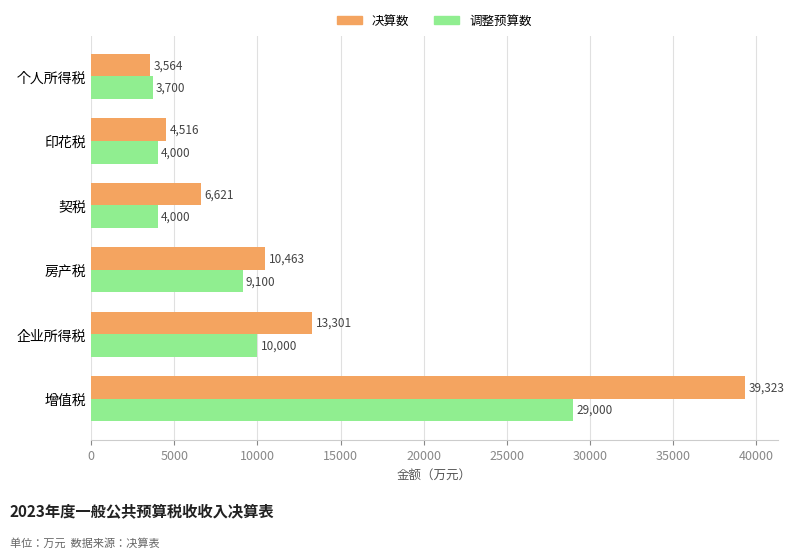

What is the difference between the second highest and minimum values in the 调整预算数 series?

6300